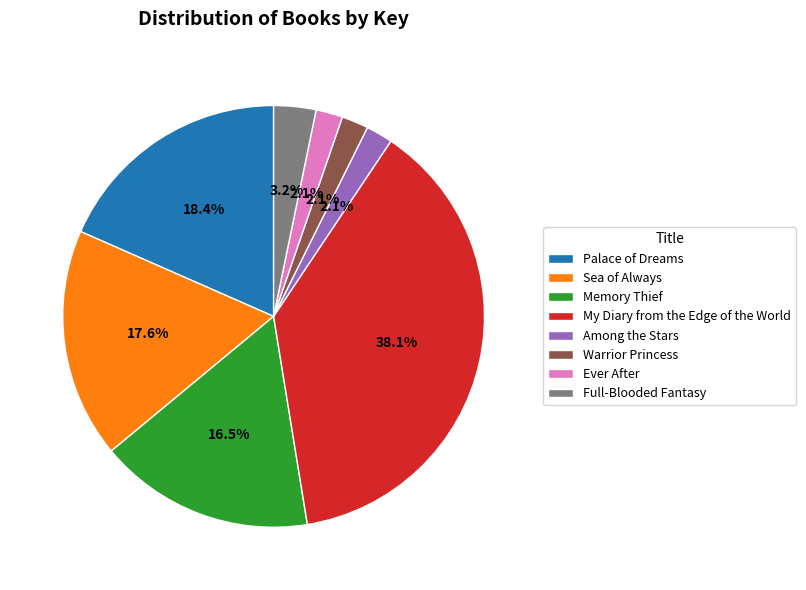

Does Memory Thief represent more than half of the total?

No